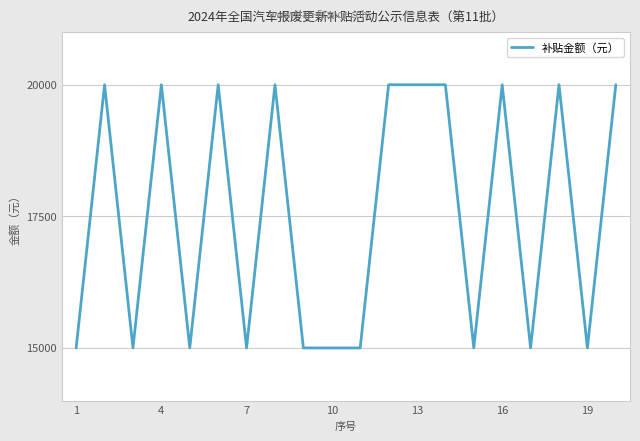

What is the smallest value displayed?

15000